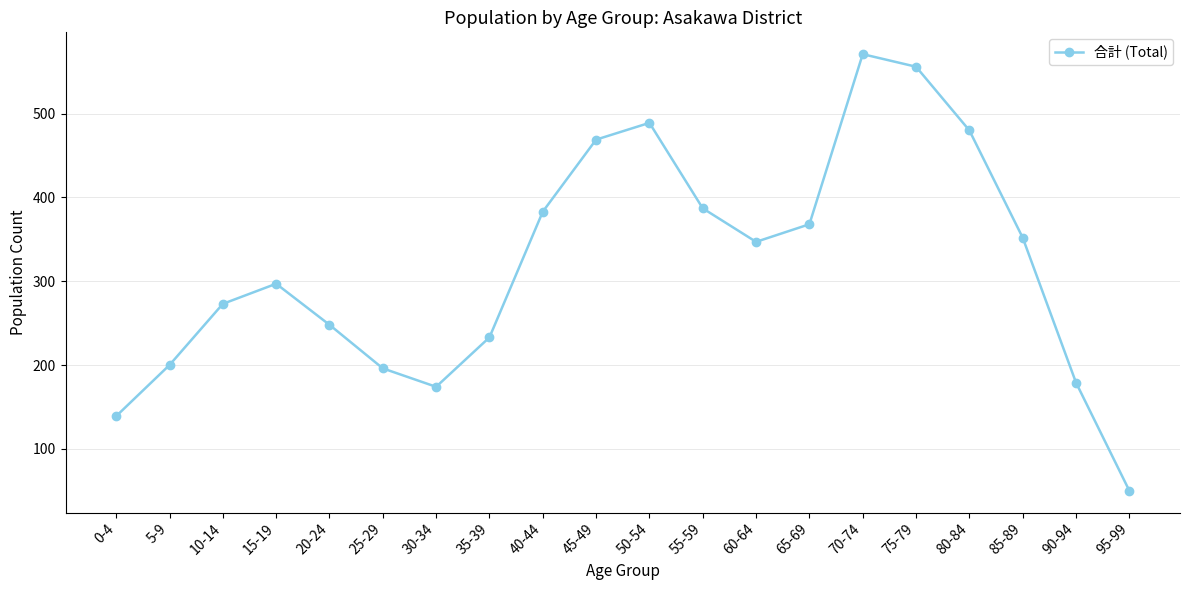

Which label corresponds to the largest value in the chart?

70-74